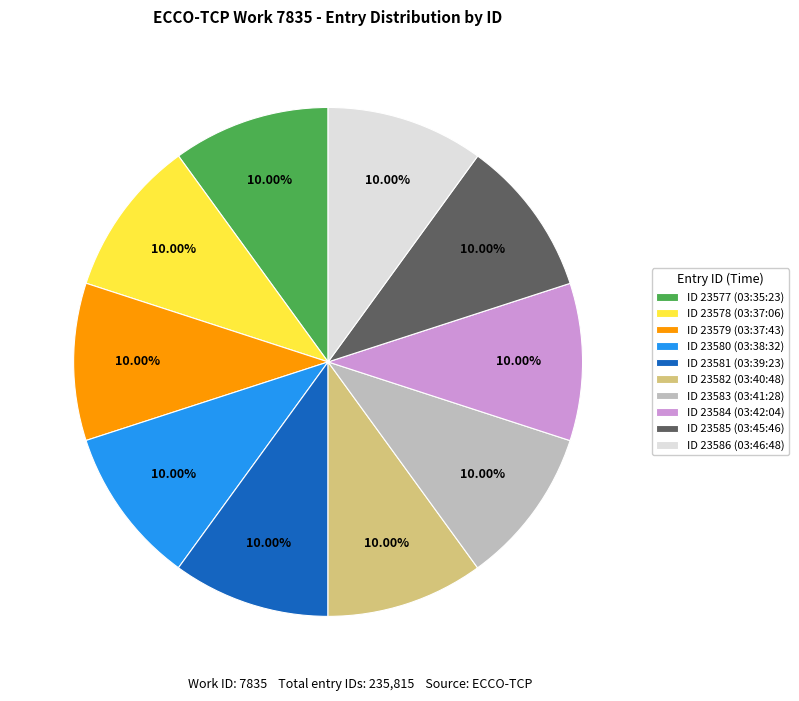

Combined, do ID 23577 (03:35:23) and ID 23578 (03:37:06) account for over 50%?

No